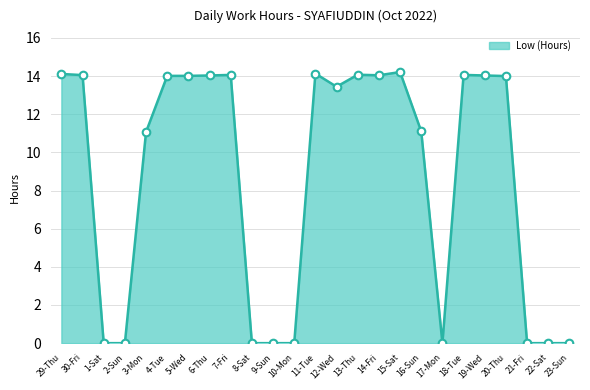

What is the change in value from 13-Thu to 16-Sun?

-3.0